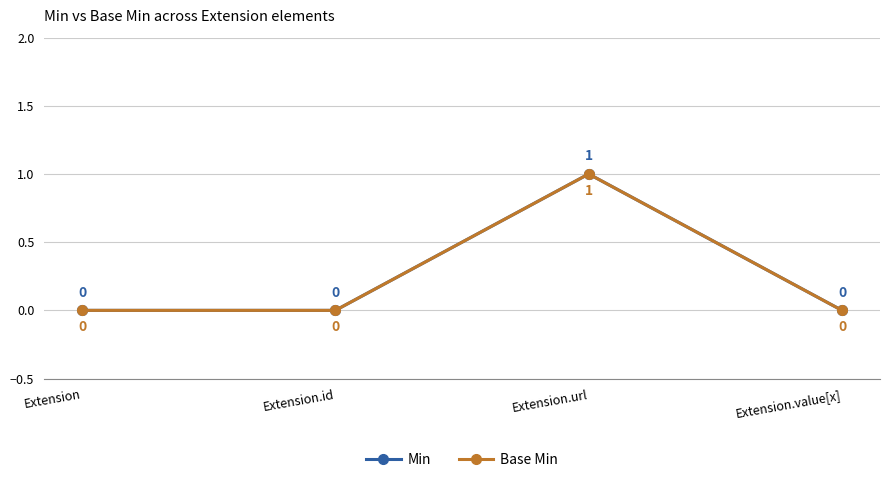

Does the chart display data point markers on the line(s)?

Yes